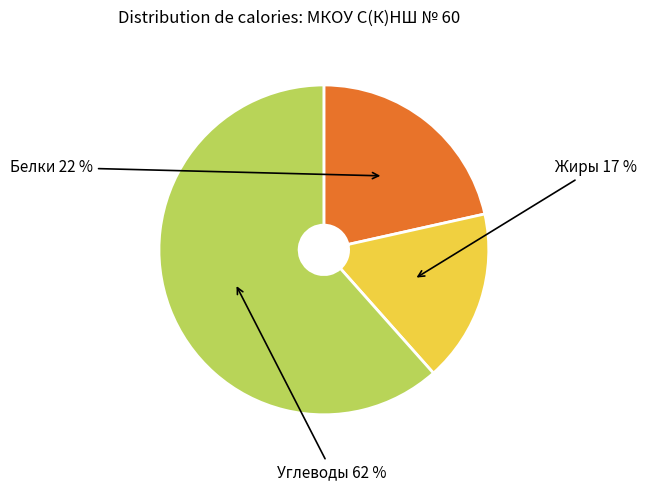

To the nearest percent, what is the average slice percentage?

33%